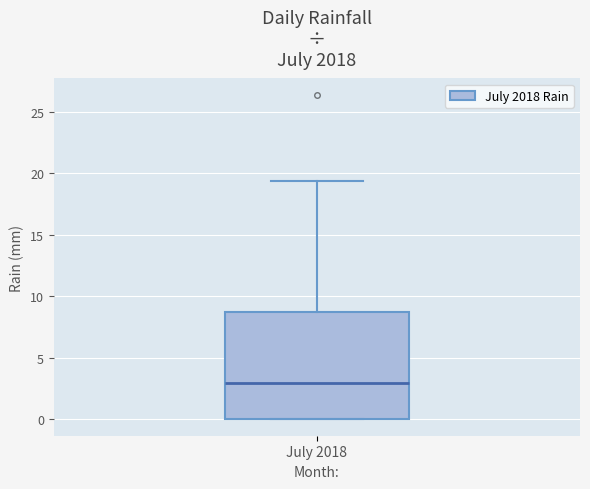

Where is the lower edge of the box for July 2018 on the y-axis? The values are not printed on the chart, so give them approximately, as read against the axis.

0.0